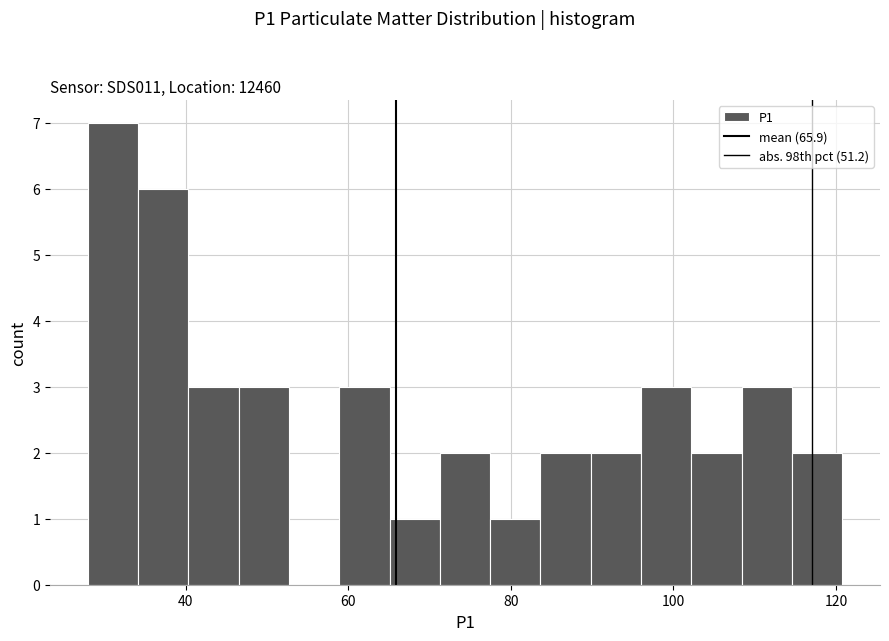

Read against the x-axis, roughly where is the centre of the tallest bar?

32